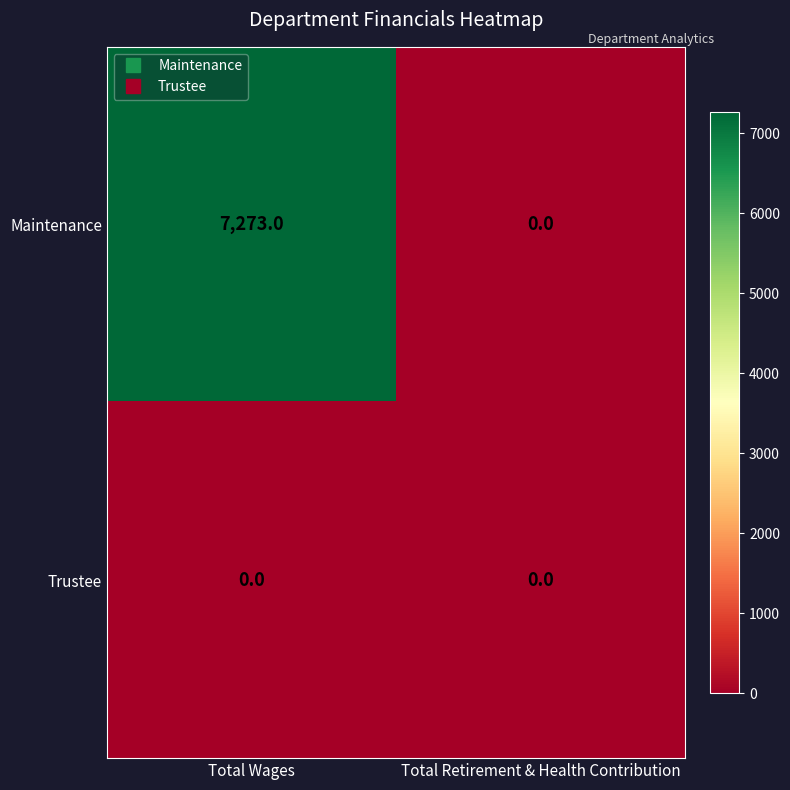

What is the difference between the Maintenance values at Total Wages and Total Retirement & Health Contribution?

7273